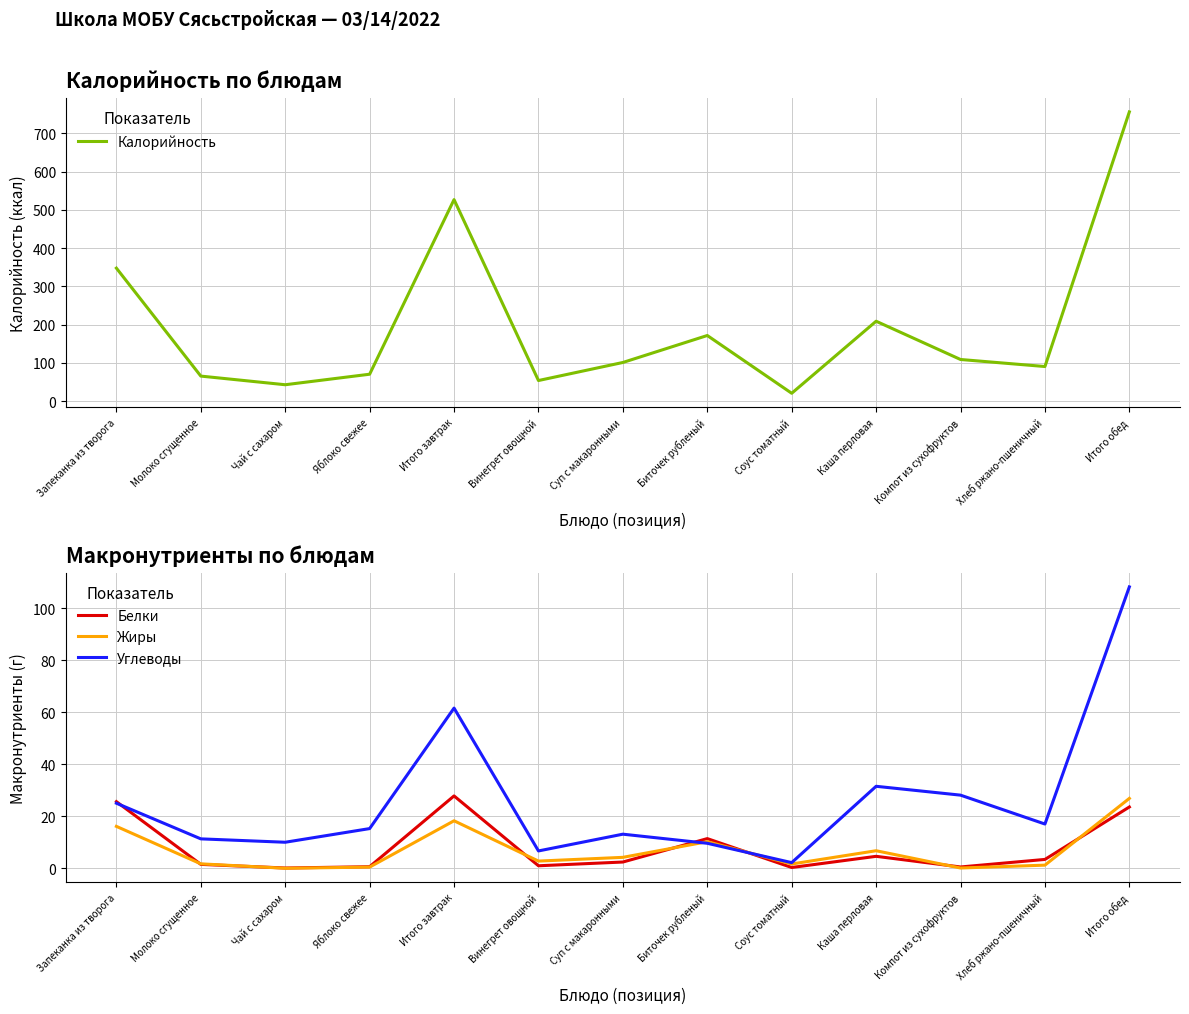

At which category does Белки reach its first local valley?

Чай с сахаром